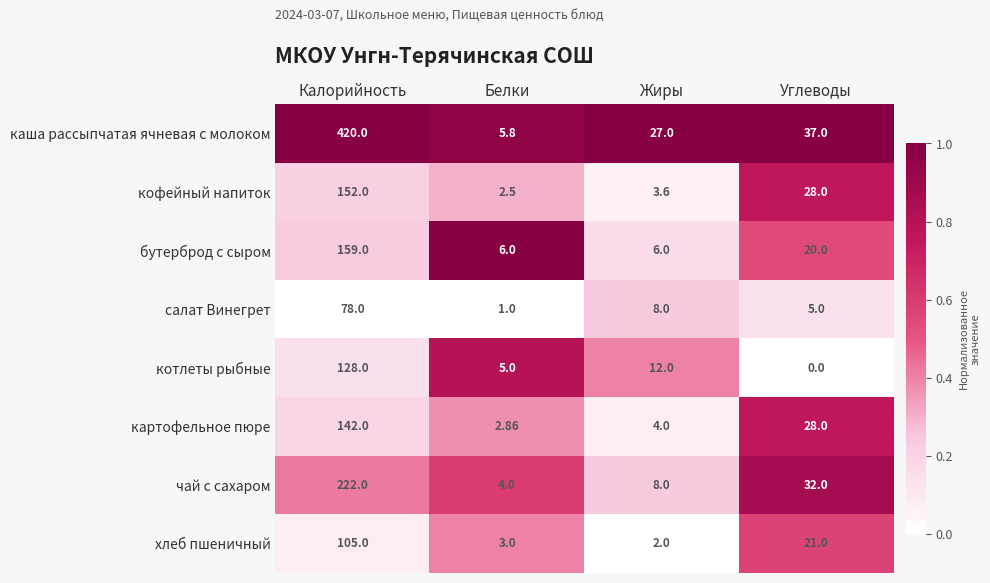

How many series are shown in this chart?

8